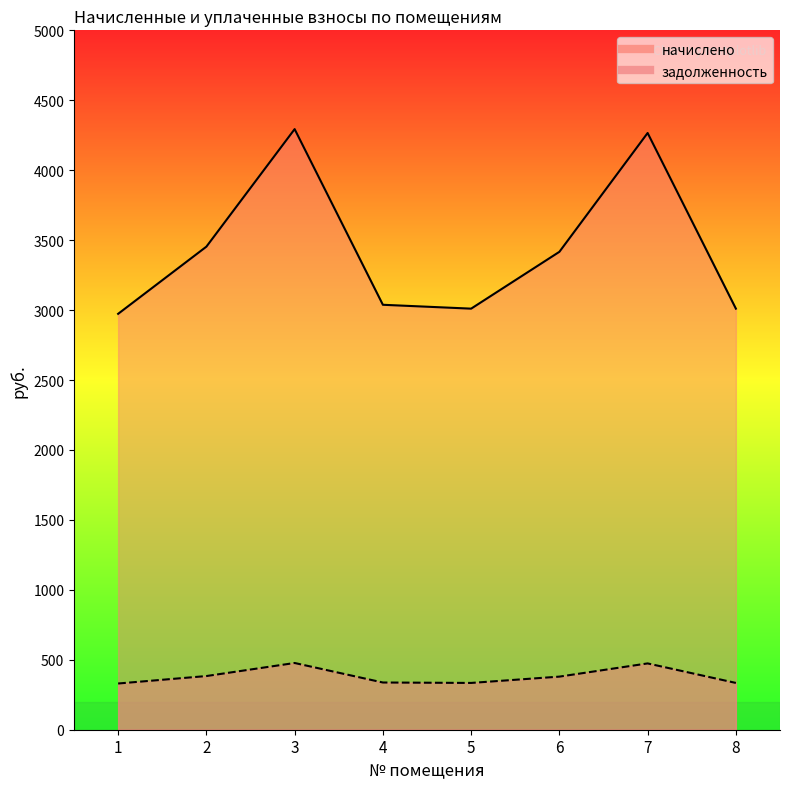

What is the sum of all начислено values?

27461.9